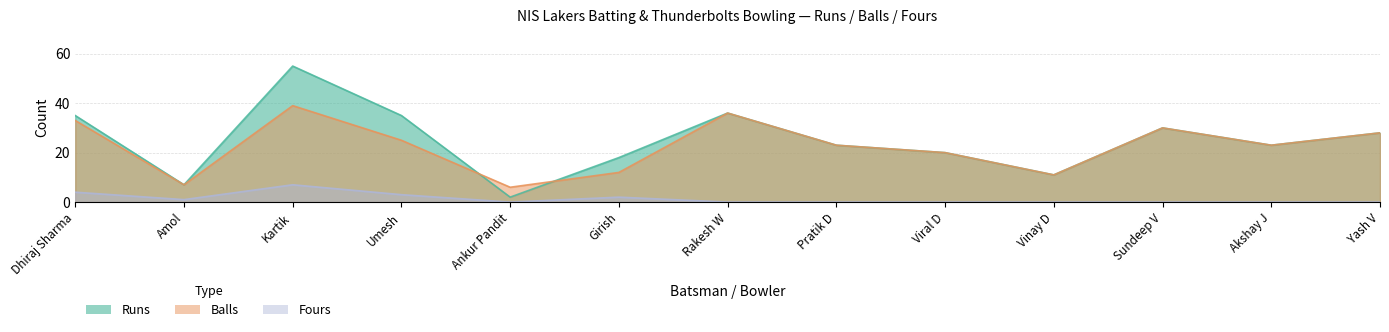

The Runs series shows 30 at Sundeep V. True or false?

True